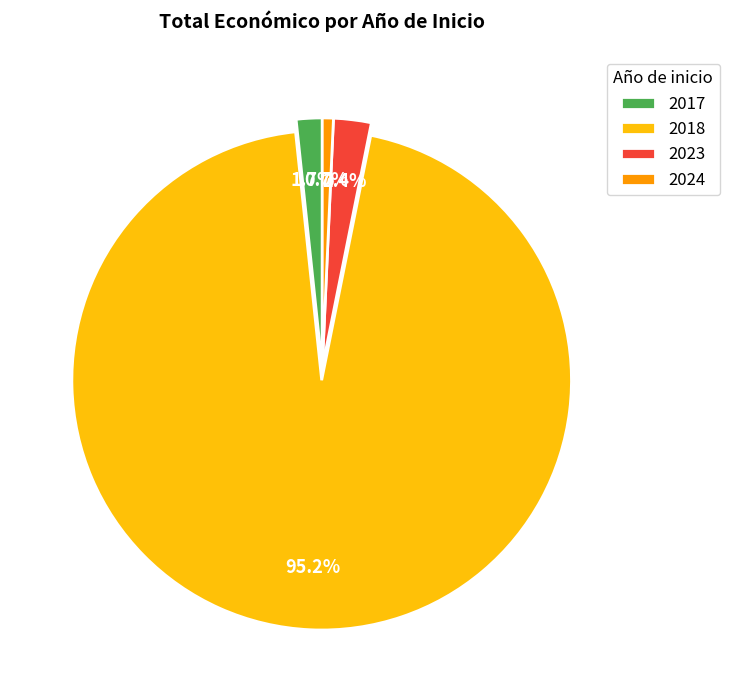

How much of the chart is everything except 2023?

97.6%